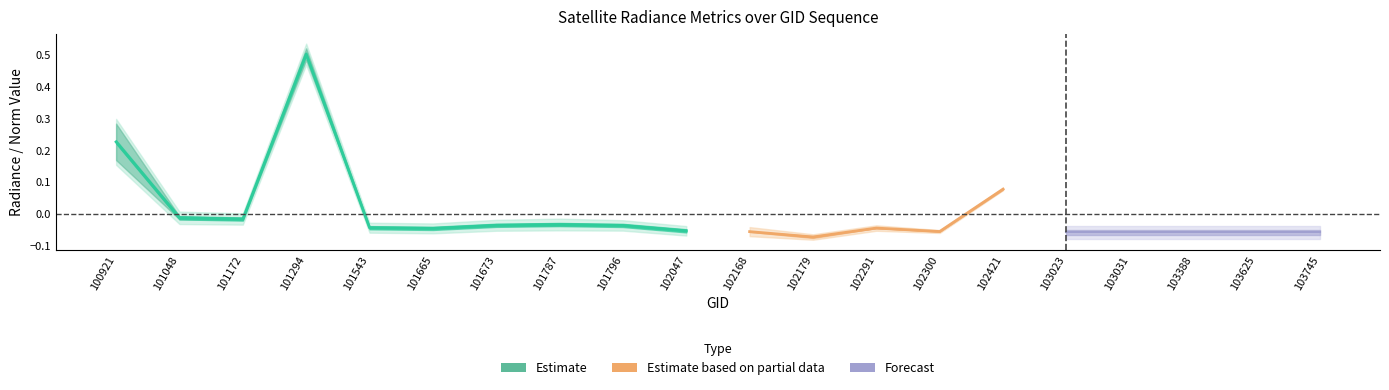

What is the minimum value shown in the chart?

-0.1